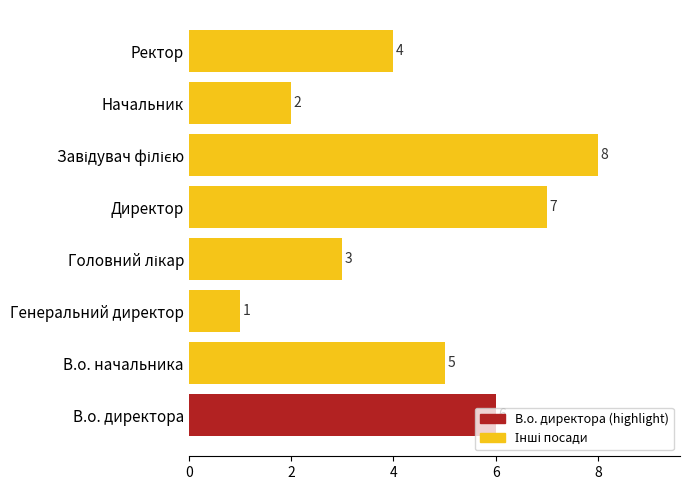

What is the difference between the maximum and minimum values?

7